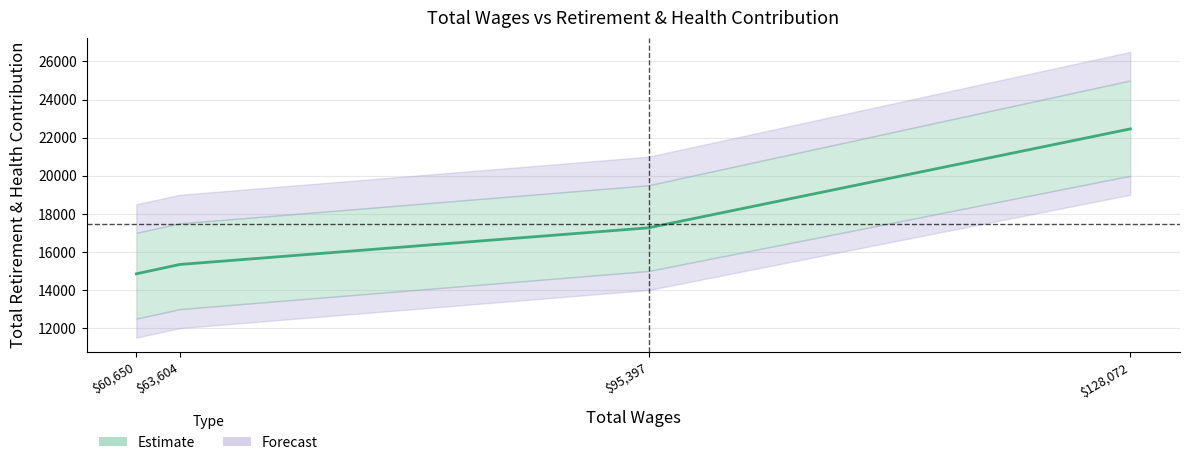

At which label does the data first exceed 17266?

$128,072